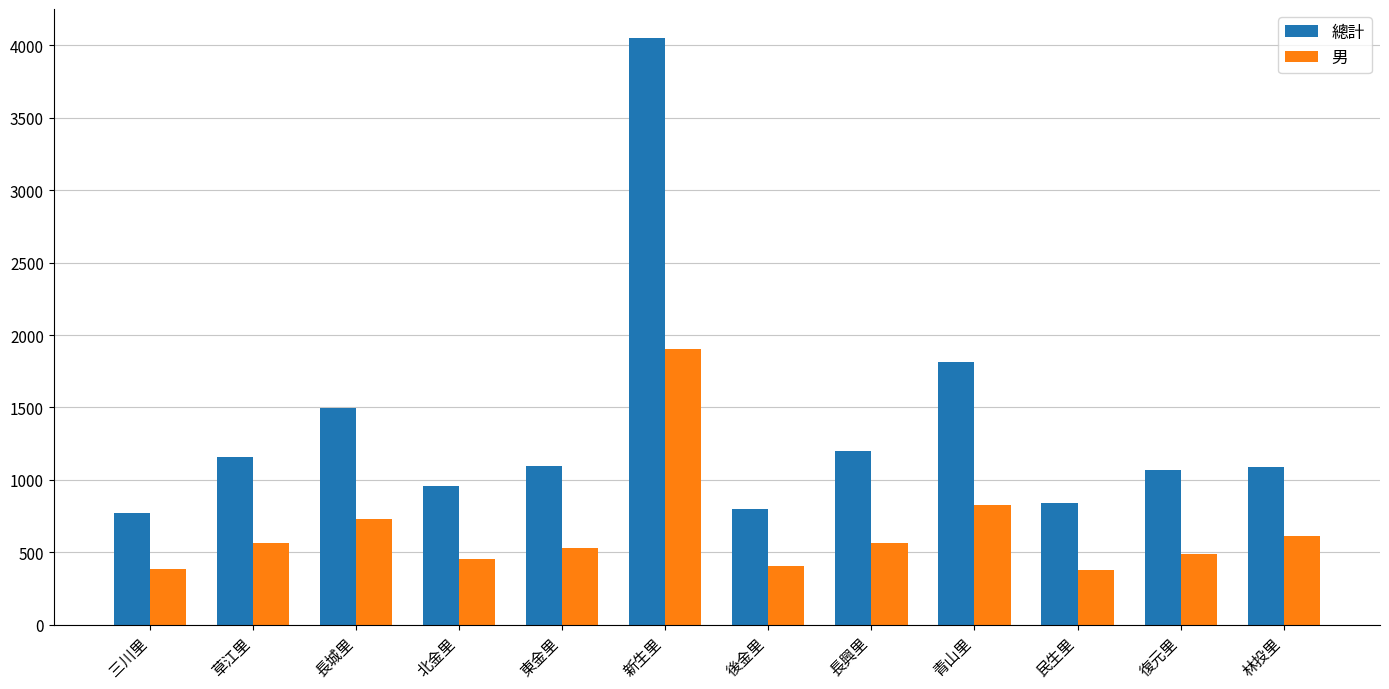

What is the greatest value displayed?

4047